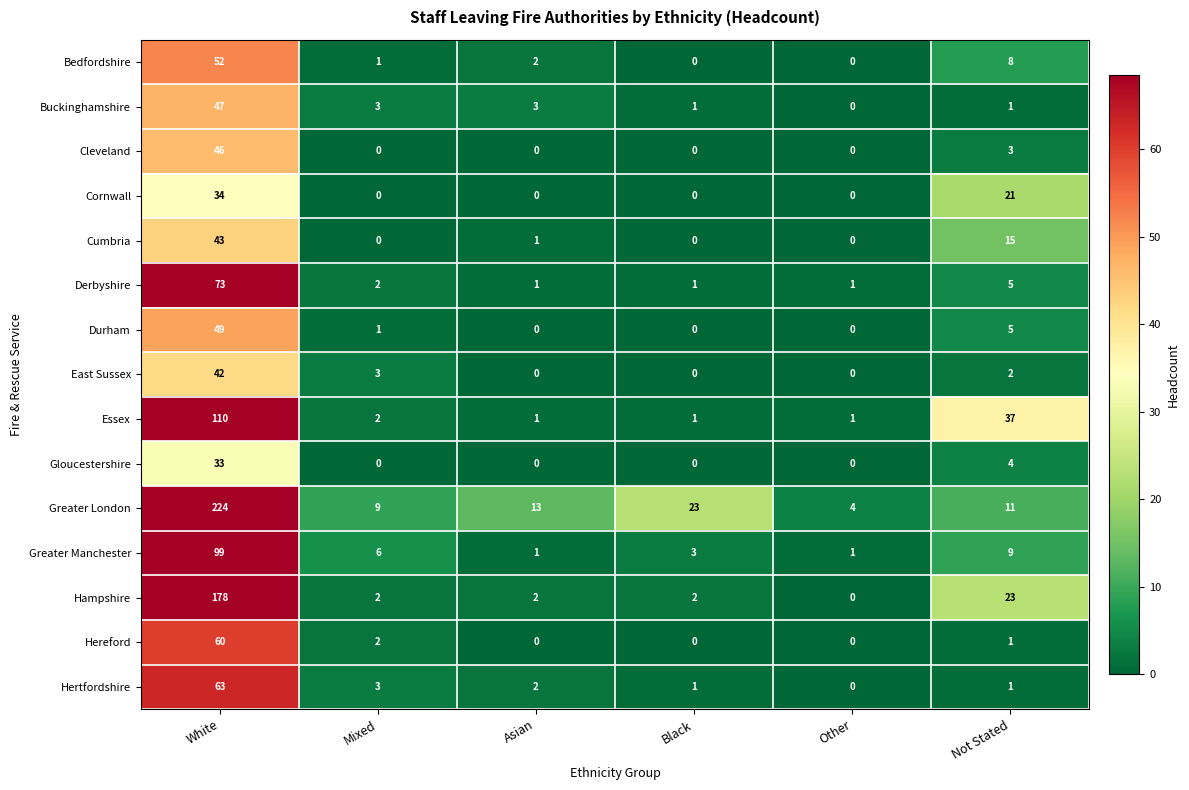

Which series has the widest spread of values?

Greater London